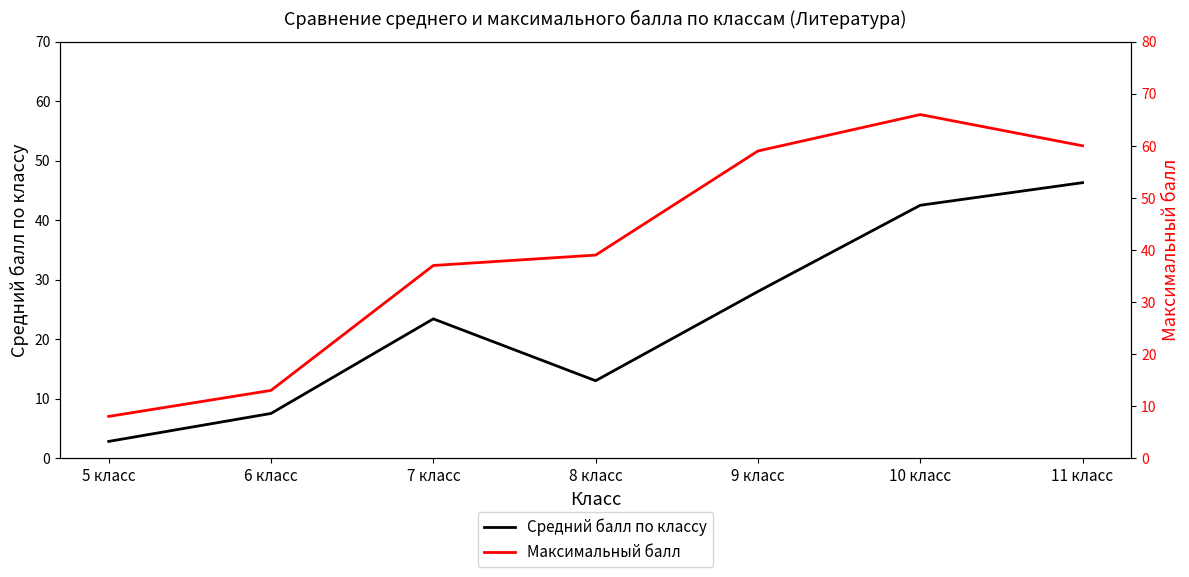

Which has a higher value, 8 класс or 6 класс?

8 класс